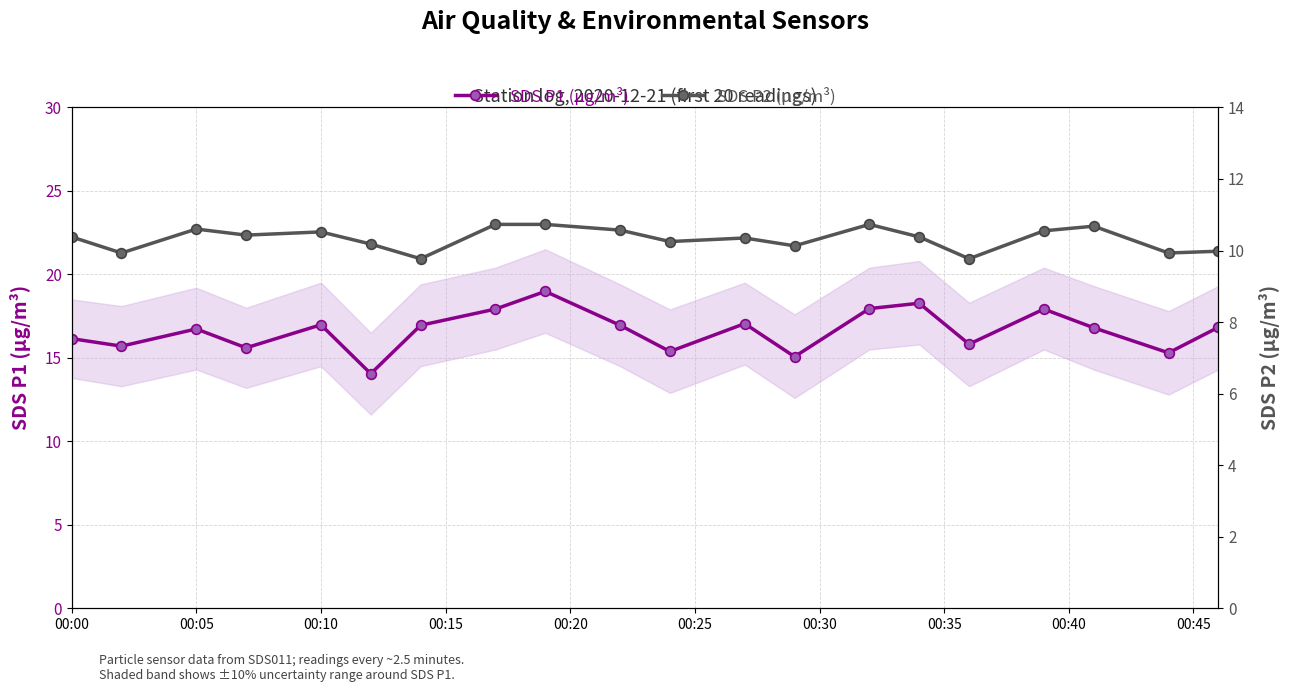

What is the maximum value for SDS P1 (µg/m³)?

19.0